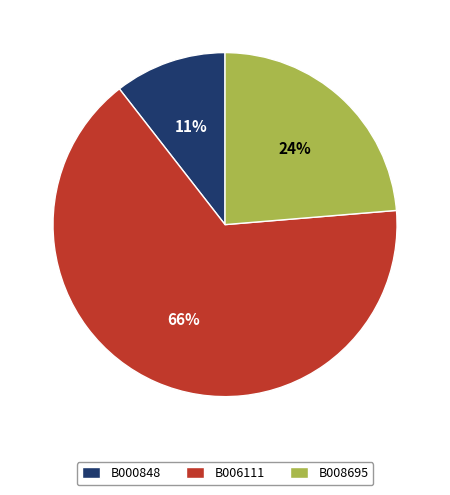

Does B008695 represent more than half of the total?

No